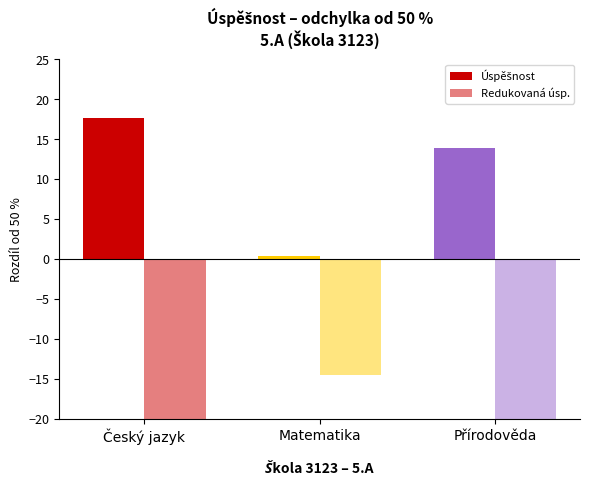

What is the label of the 3rd bar from the right?

Český jazyk